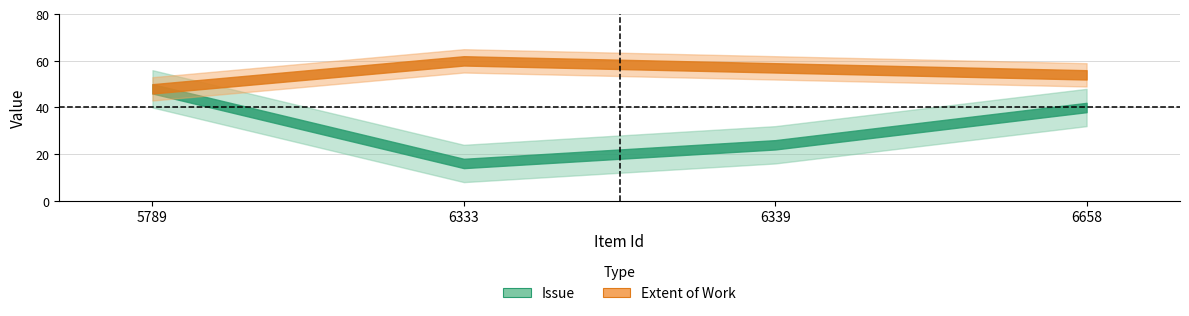

In Extent of Work, how many points are higher than both neighbors (excluding endpoints)?

1